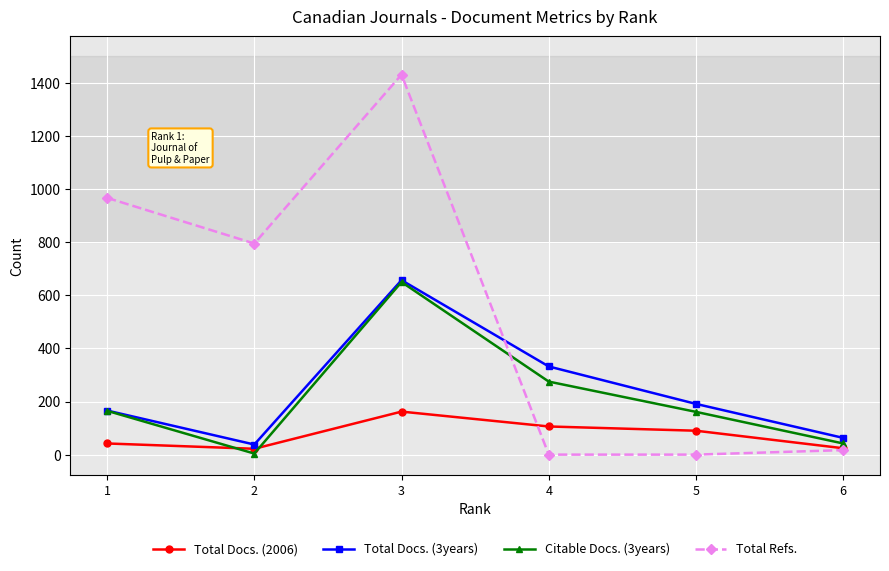

After their last crossing, which series has the higher values: Total Refs. or Total Docs. (3years)?

Total Docs. (3years)